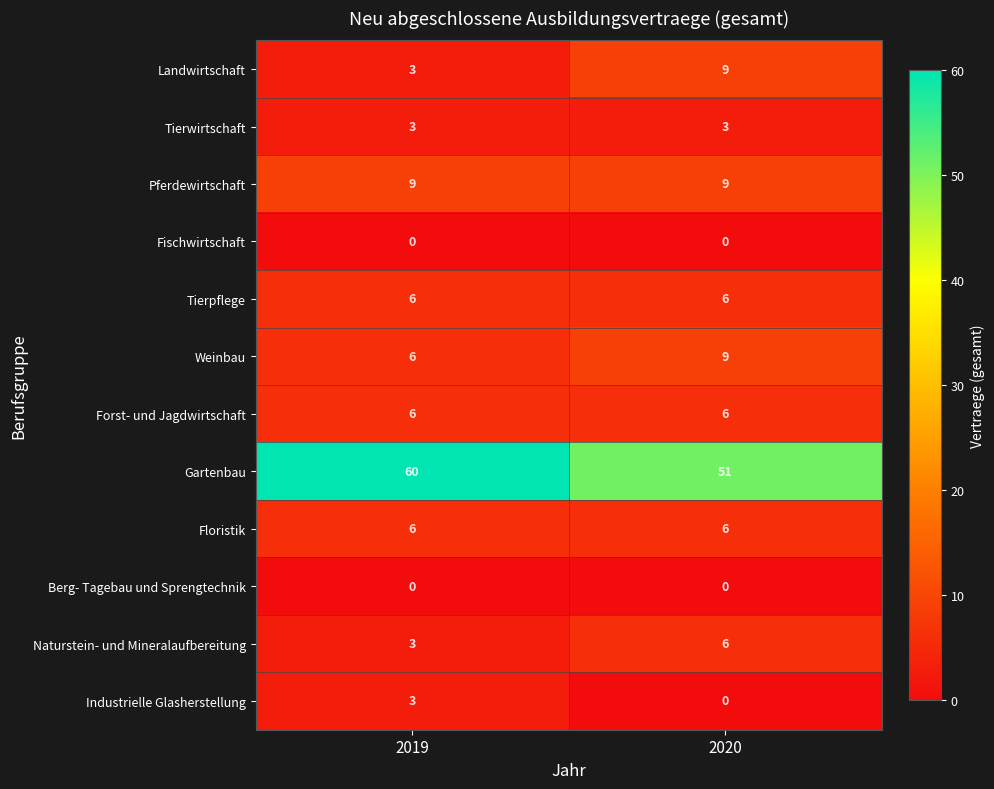

What is the total value across all series at 2020?

105